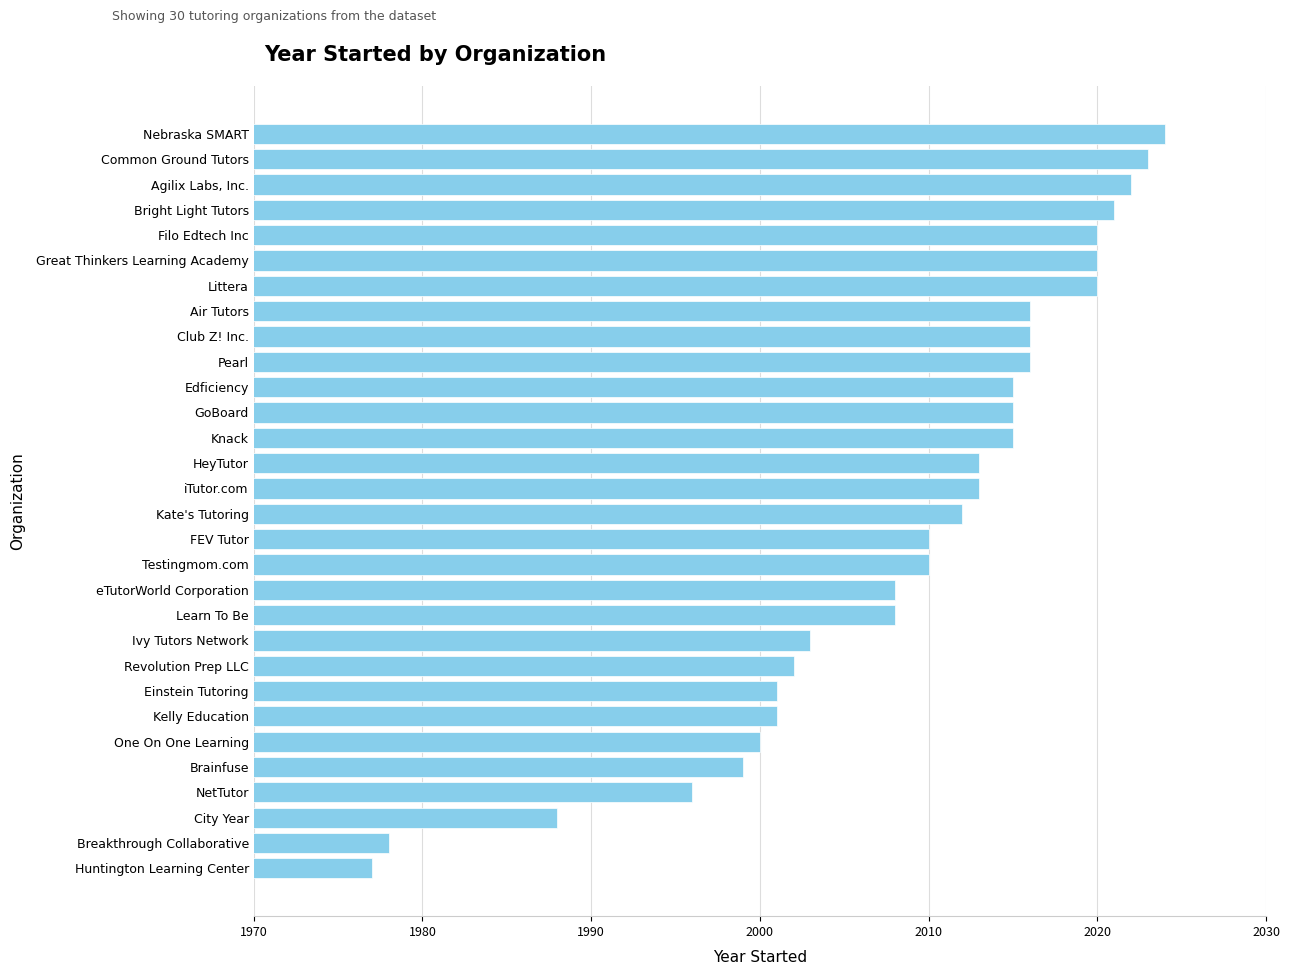

Are the bars horizontal?

Yes